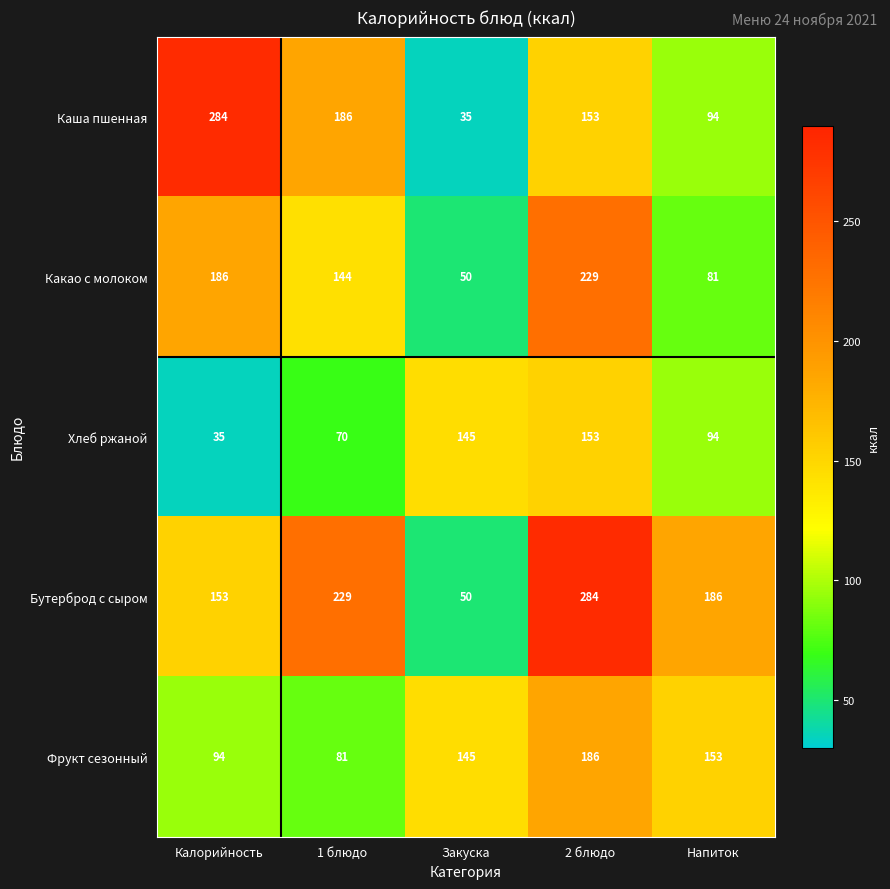

What is the difference between the highest and lowest values at Калорийность?

249